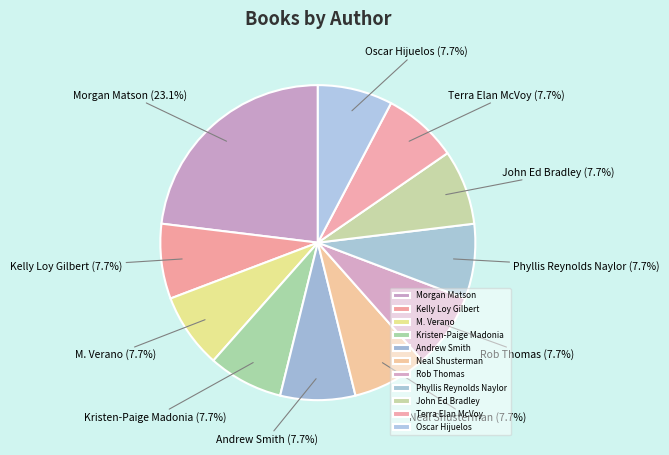

Which slice is the largest?

Morgan Matson